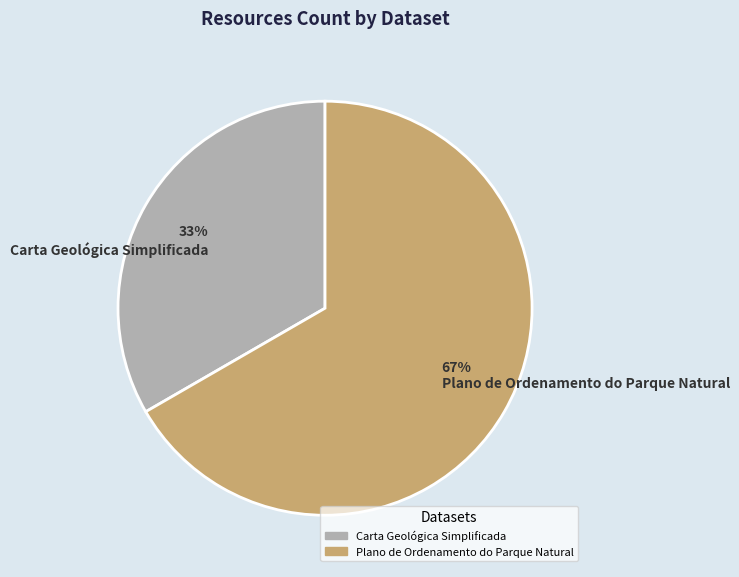

To the nearest percent, what is the combined percentage of 67% Plano de Ordenamento do Parque Natural and 33% Carta Geológica Simplificada?

100%